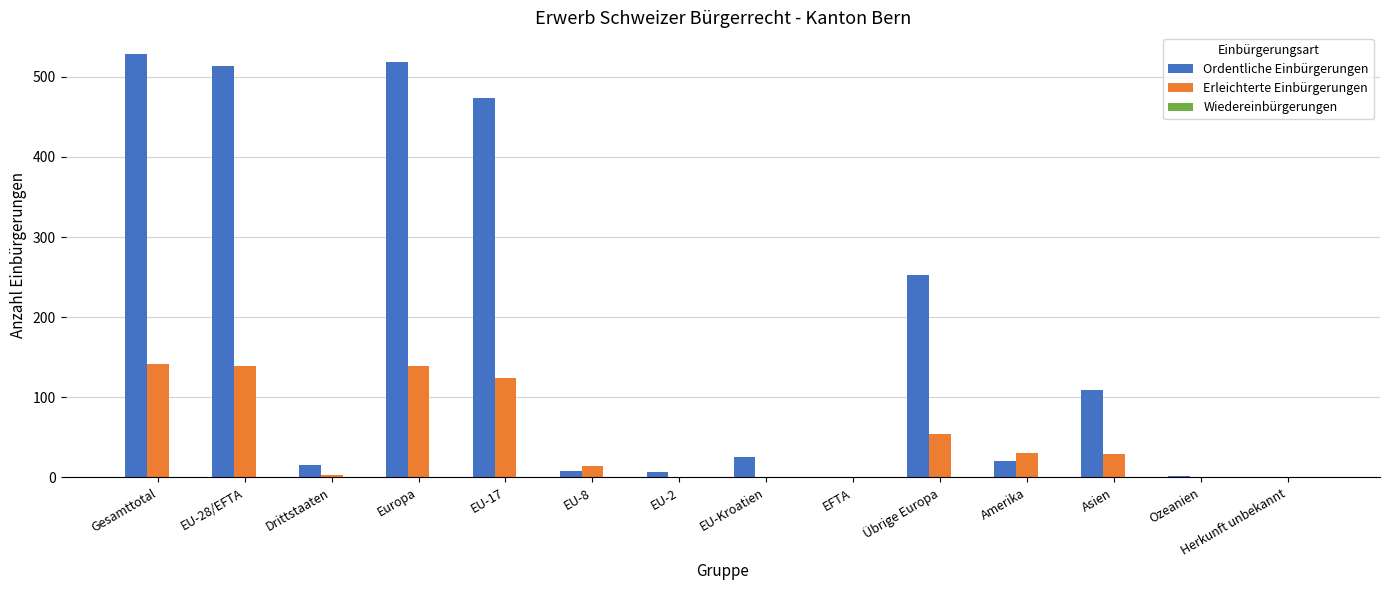

Which series has the largest total across all categories?

Ordentliche Einbürgerungen